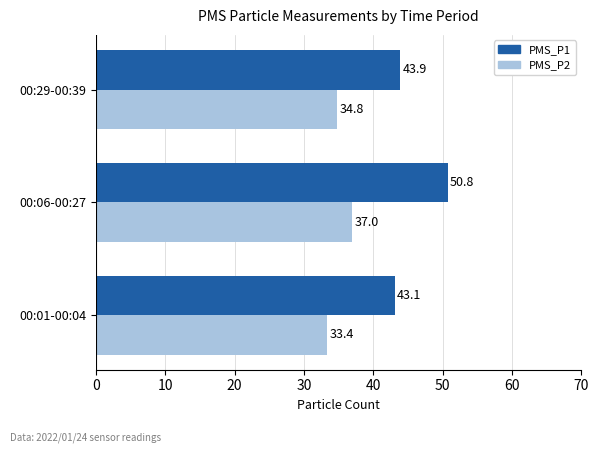

Is it true that PMS_P2 equals 37.0 at 00:06-00:27?

True